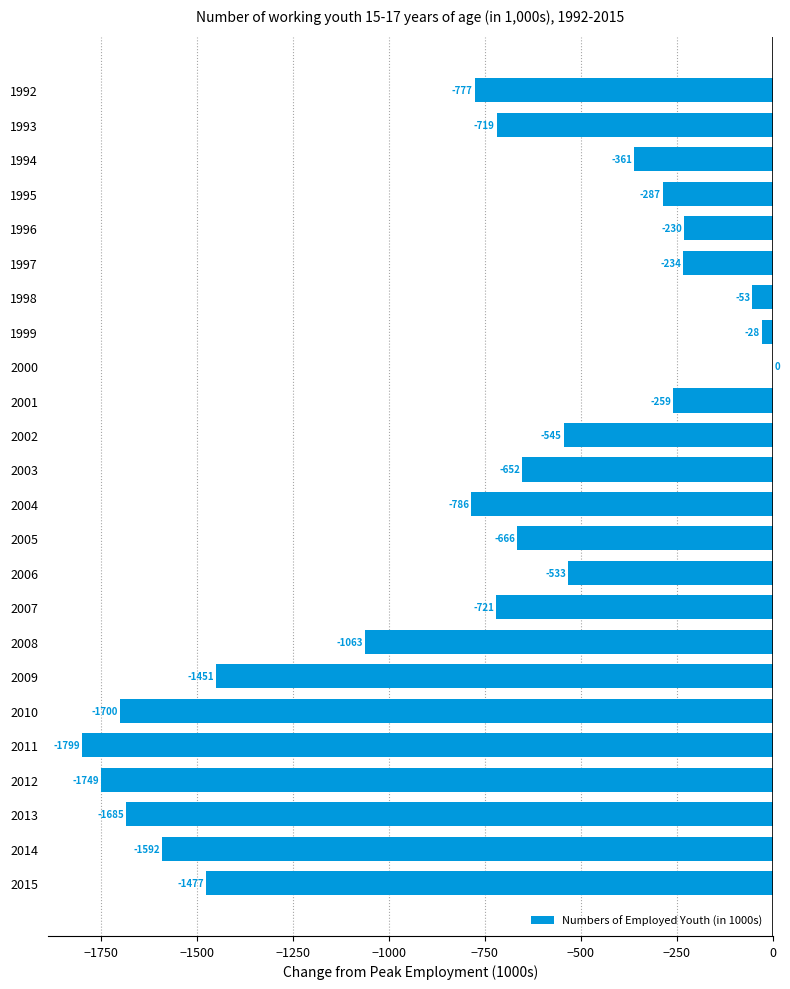

The value at 2006 is -270. True or false?

False